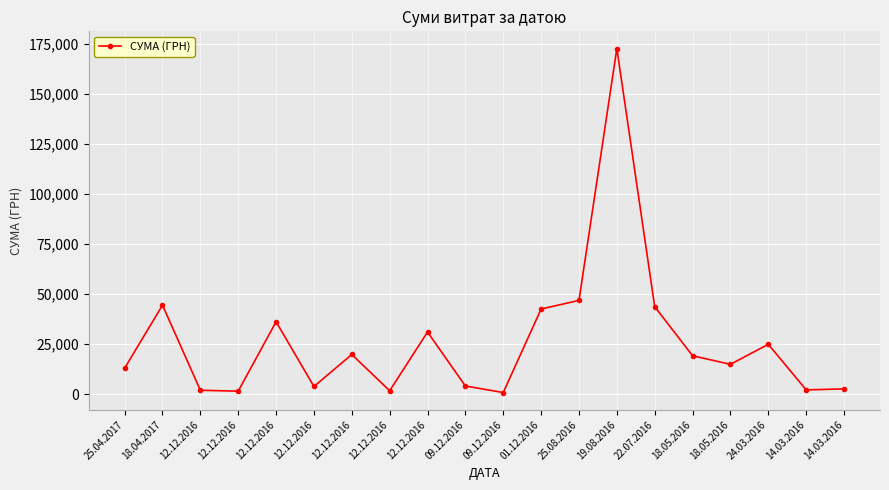

Rank the categories by value from lowest to highest.

09.12.2016, 12.12.2016, 12.12.2016, 12.12.2016, 14.03.2016, 14.03.2016, 12.12.2016, 09.12.2016, 25.04.2017, 18.05.2016, 18.05.2016, 12.12.2016, 24.03.2016, 12.12.2016, 12.12.2016, 01.12.2016, 22.07.2016, 18.04.2017, 25.08.2016, 19.08.2016